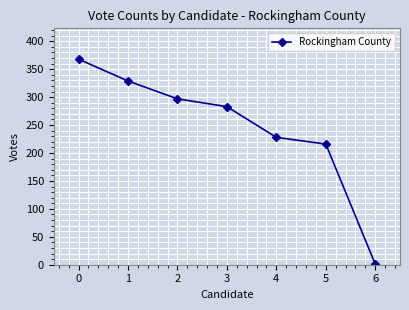

Does the chart have visible grid lines?

Yes